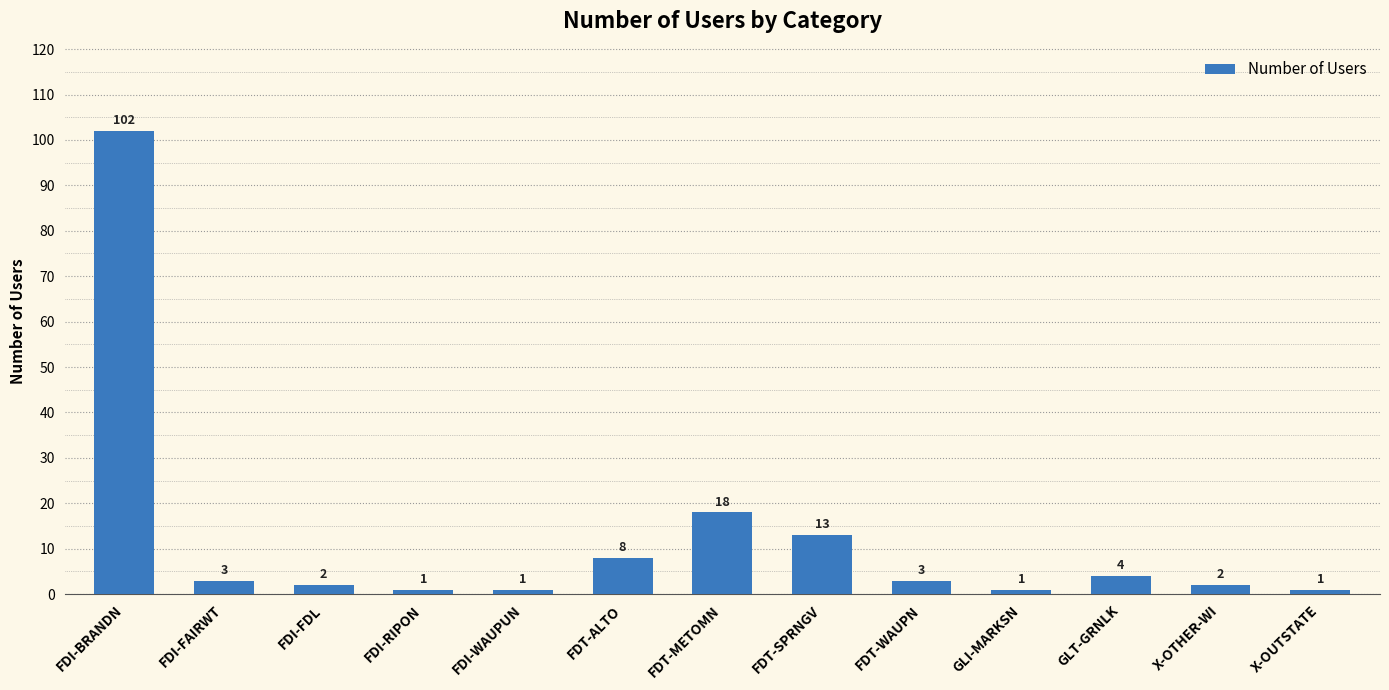

The value at FDT-WAUPN is 3. True or false?

True